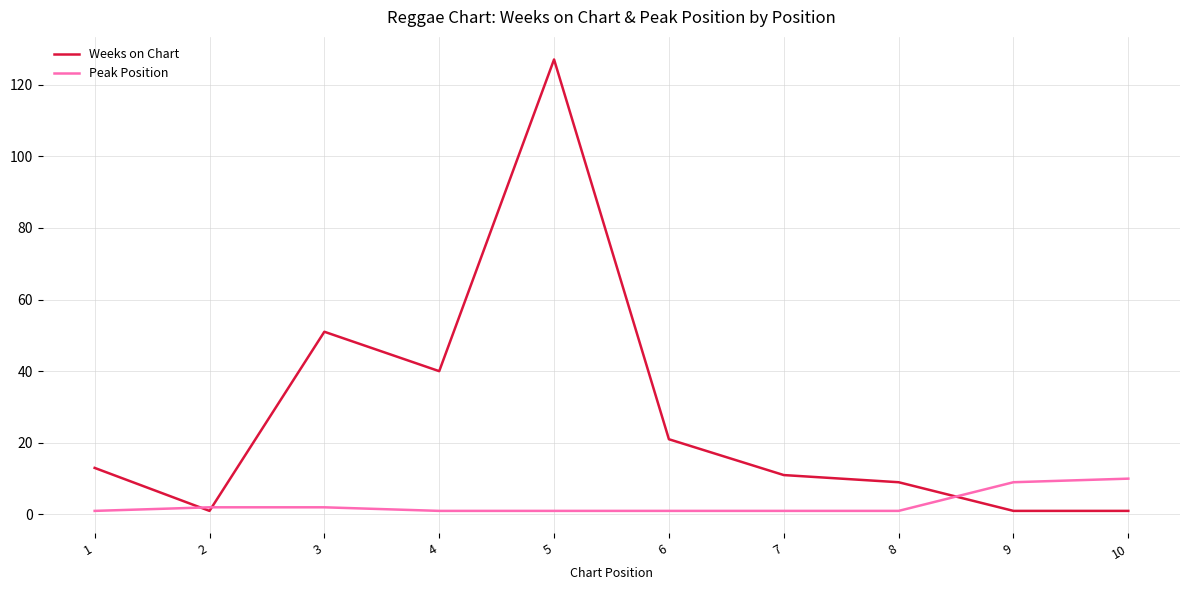

List the series in order of their overall mean, lowest first.

Peak Position, Weeks on Chart